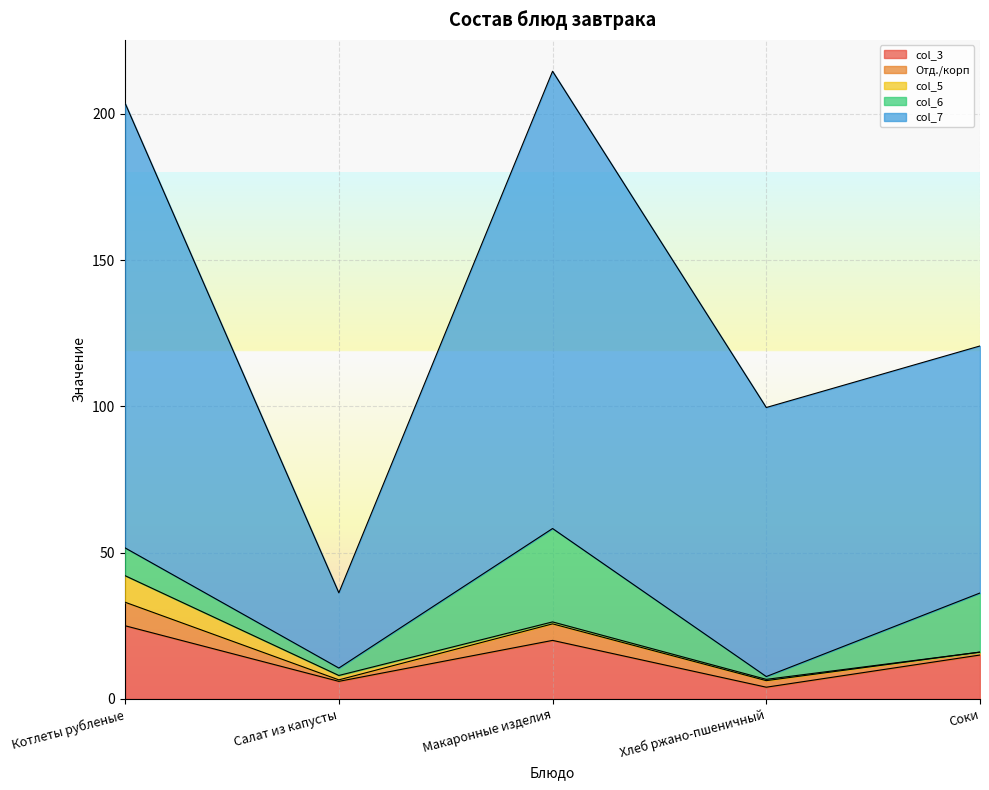

Which category has the lowest value across all series?

Соки